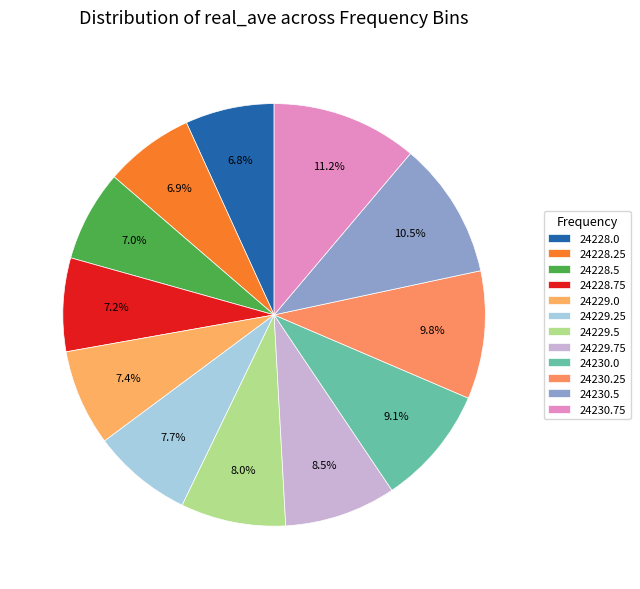

How many segments does this pie chart have?

12